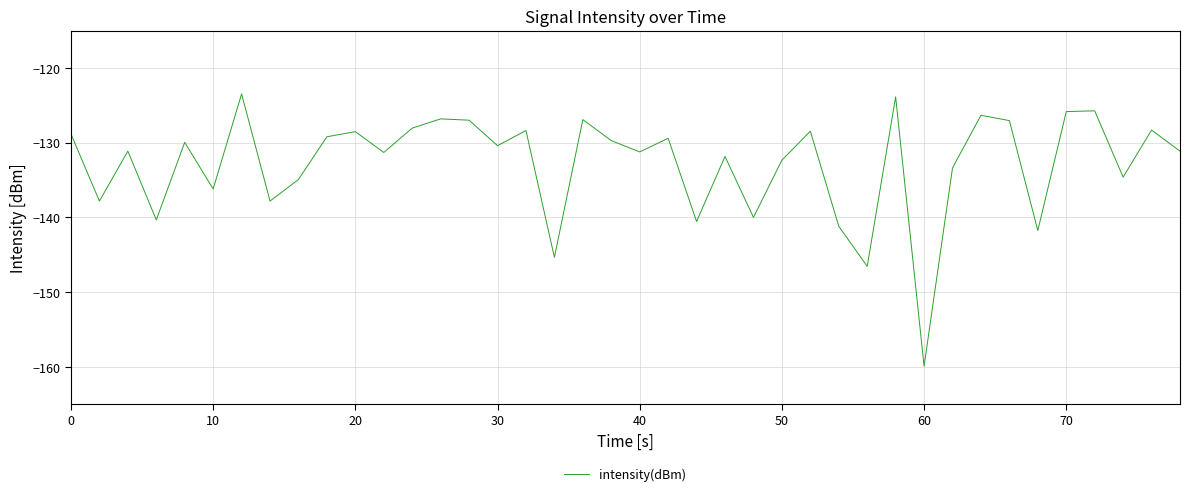

What is the minimum value shown in the chart?

-159.9